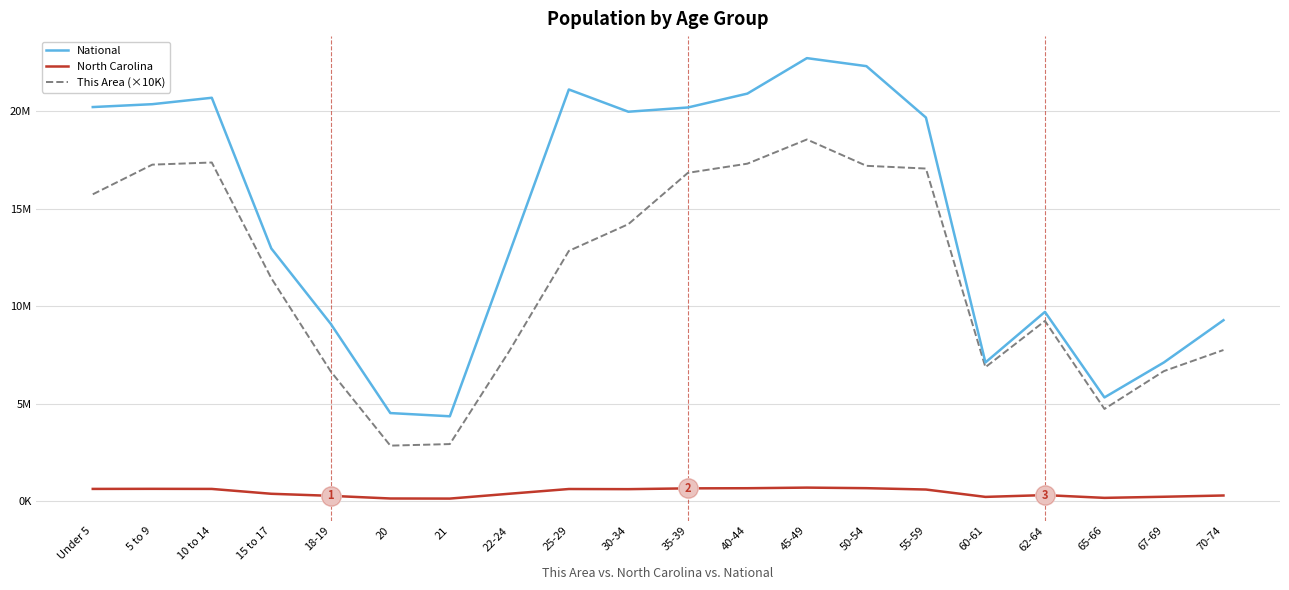

What is the difference between the North Carolina values at 20 and 60-61?

81848